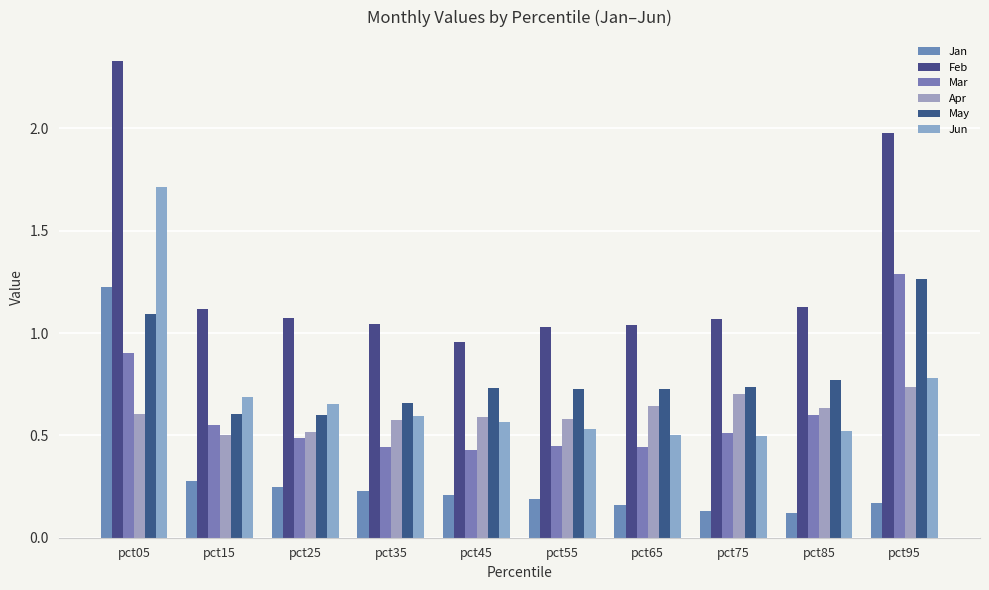

Count the number of data series in this chart.

6